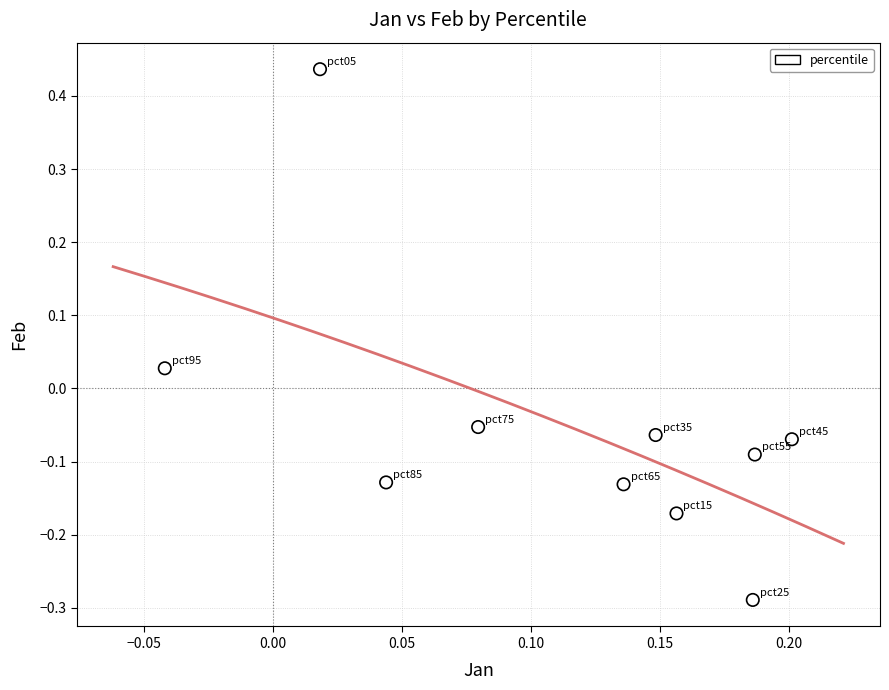

What is the range of Y values (max minus min)?

0.7